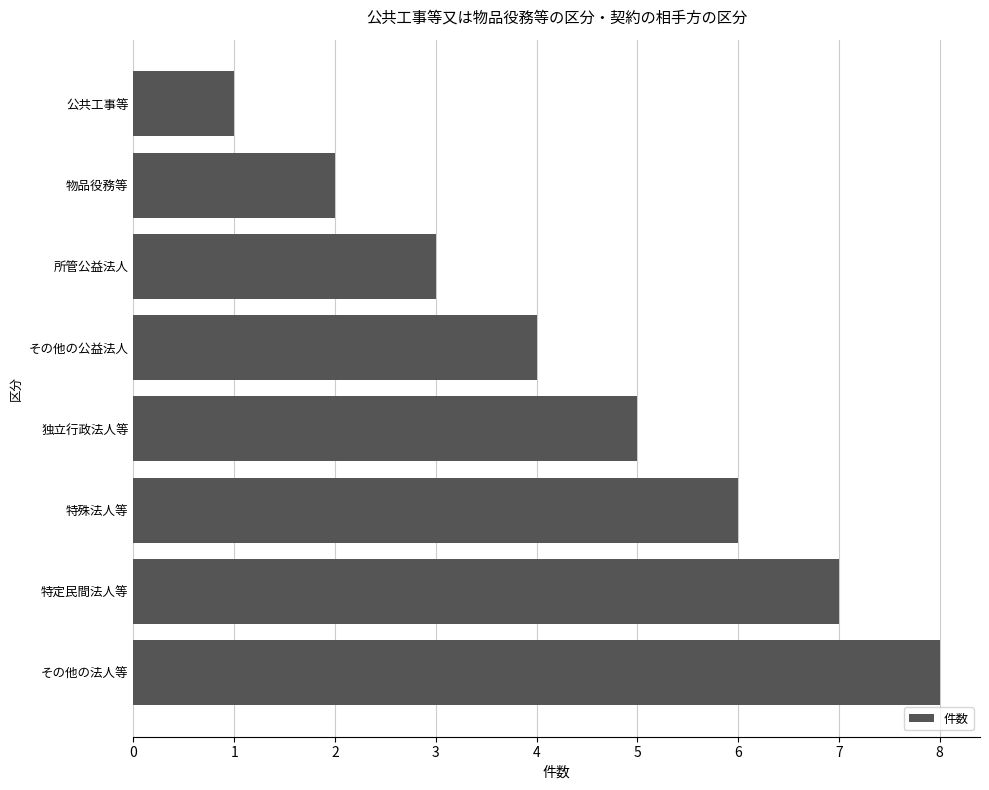

What is the change in value from 所管公益法人 to 特定民間法人等?

+4